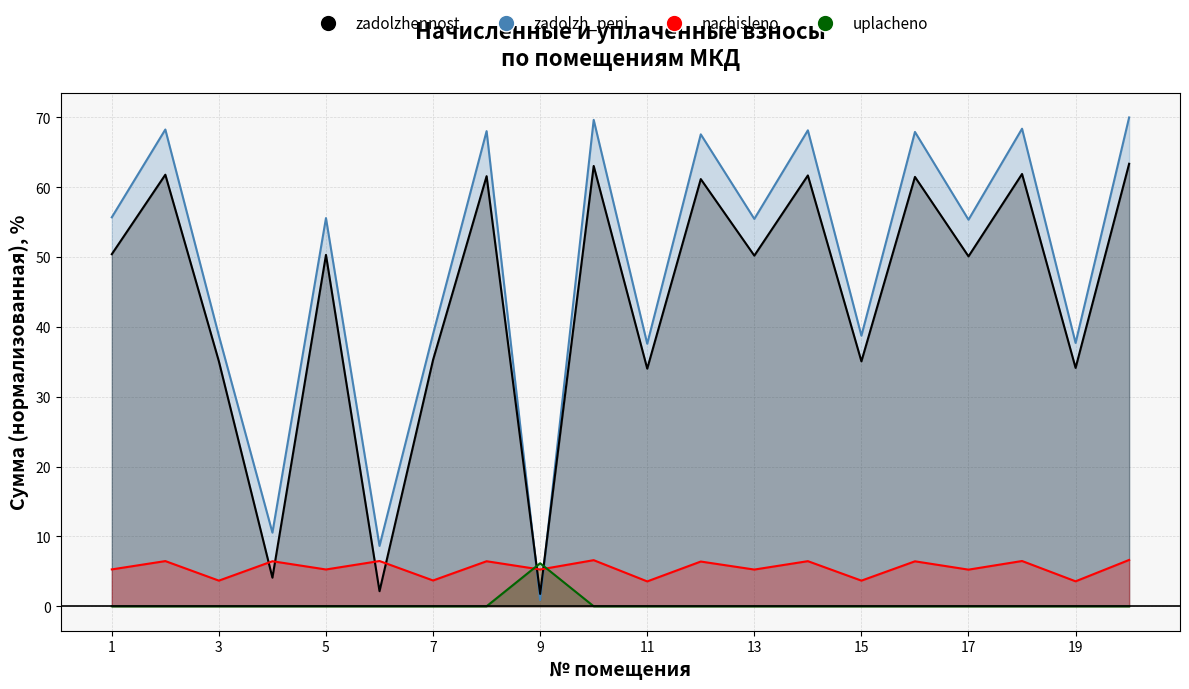

Which series changed the most between 1 and 12?

zadolzh_peni